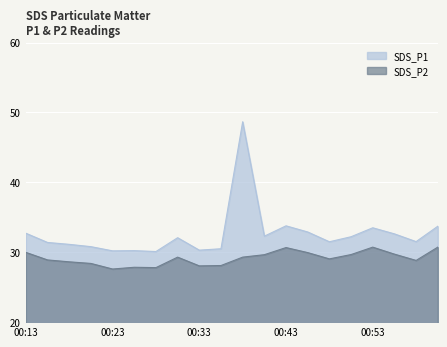

What are all the series names shown in the legend?

SDS_P1, SDS_P2